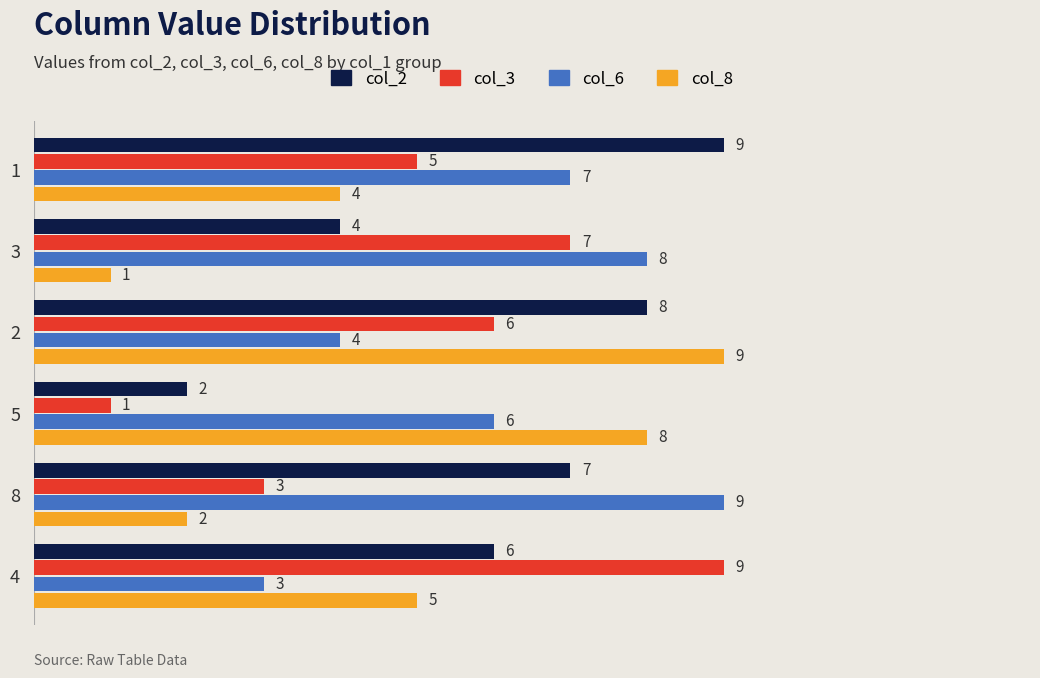

How many categories are shown in the chart?

6